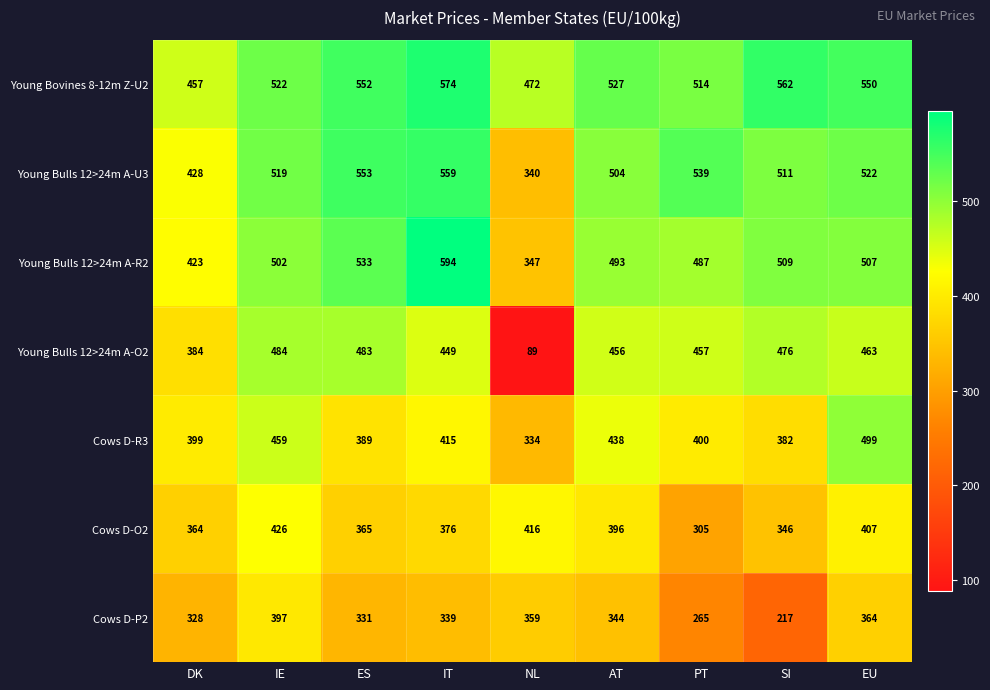

What is the difference between the maximum and minimum values in the Young Bovines 8-12m Z-U2 series?

117